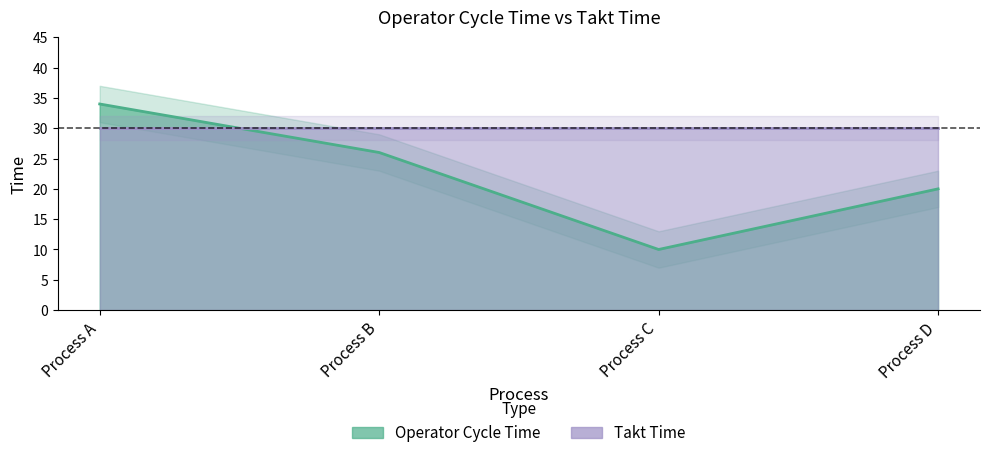

What is the change in value from Process B to Process C?

-16